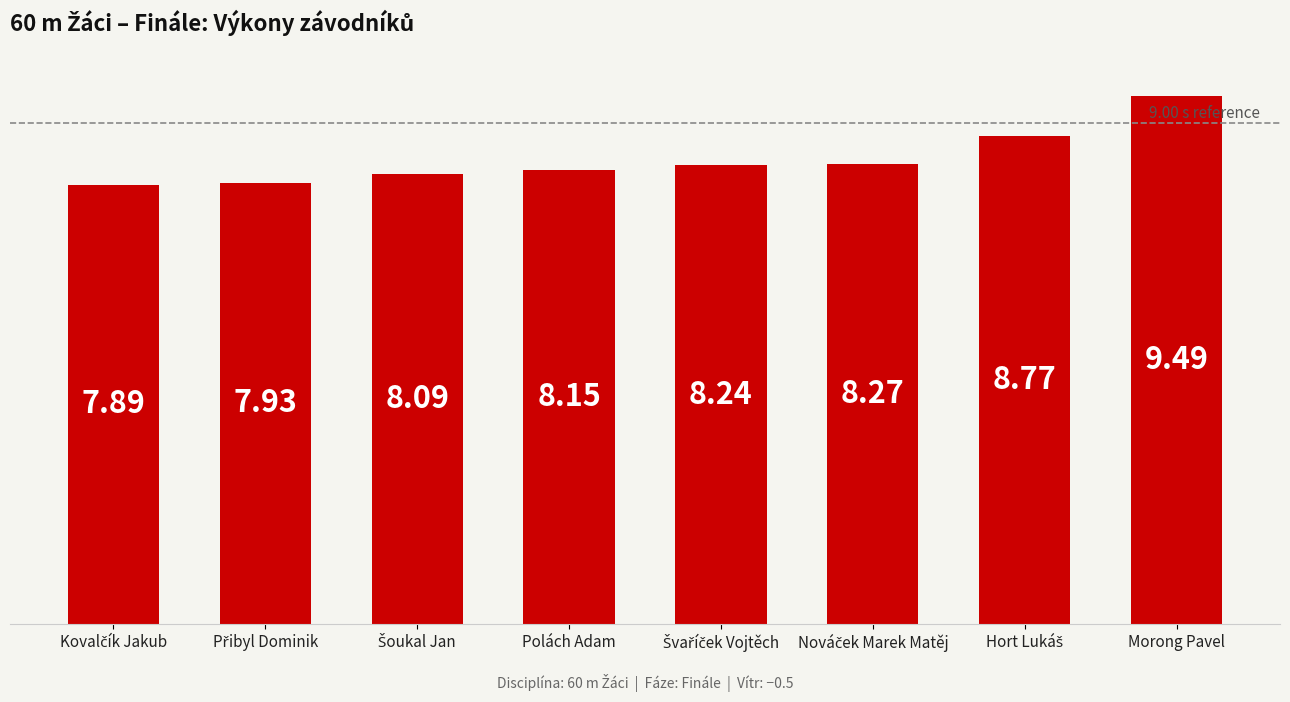

At which category does the chart reach its peak across all series?

Morong Pavel